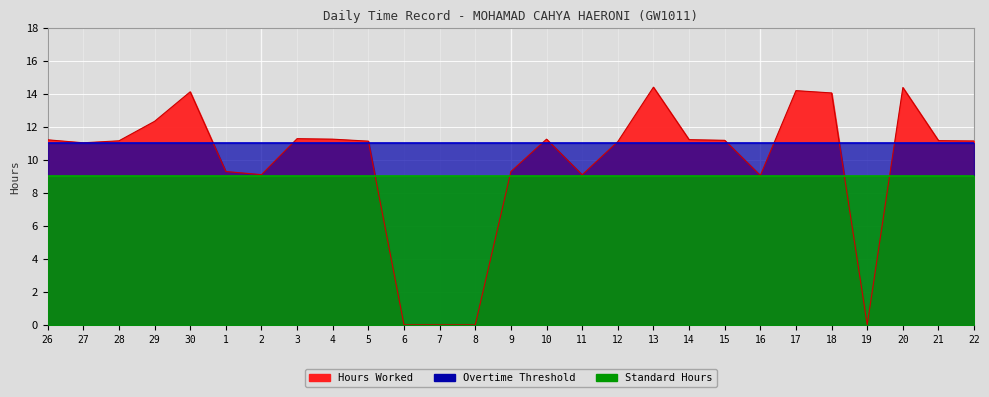

Which series has the largest total across all categories?

Overtime Threshold